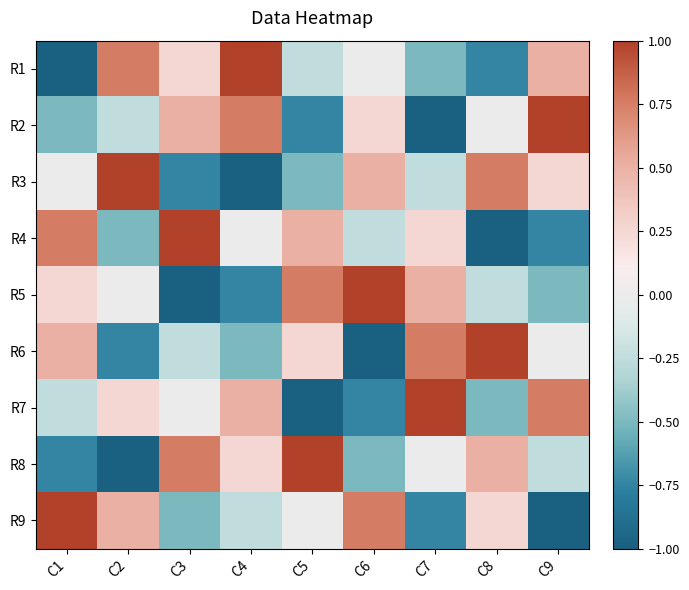

Reading left to right, list all the values displayed in this chart.

R1: C1=-1.0	C2=0.8	C3=0.2	C4=1.0	C5=-0.2	C6=0.0	C7=-0.5	C8=-0.8	C9=0.5
R2: C1=-0.5	C2=-0.2	C3=0.5	C4=0.8	C5=-0.8	C6=0.2	C7=-1.0	C8=0.0	C9=1.0
R3: C1=0.0	C2=1.0	C3=-0.8	C4=-1.0	C5=-0.5	C6=0.5	C7=-0.2	C8=0.8	C9=0.2
R4: C1=0.8	C2=-0.5	C3=1.0	C4=0.0	C5=0.5	C6=-0.2	C7=0.2	C8=-1.0	C9=-0.8
R5: C1=0.2	C2=0.0	C3=-1.0	C4=-0.8	C5=0.8	C6=1.0	C7=0.5	C8=-0.2	C9=-0.5
R6: C1=0.5	C2=-0.8	C3=-0.2	C4=-0.5	C5=0.2	C6=-1.0	C7=0.8	C8=1.0	C9=0.0
R7: C1=-0.2	C2=0.2	C3=0.0	C4=0.5	C5=-1.0	C6=-0.8	C7=1.0	C8=-0.5	C9=0.8
R8: C1=-0.8	C2=-1.0	C3=0.8	C4=0.2	C5=1.0	C6=-0.5	C7=0.0	C8=0.5	C9=-0.2
R9: C1=1.0	C2=0.5	C3=-0.5	C4=-0.2	C5=0.0	C6=0.8	C7=-0.8	C8=0.2	C9=-1.0